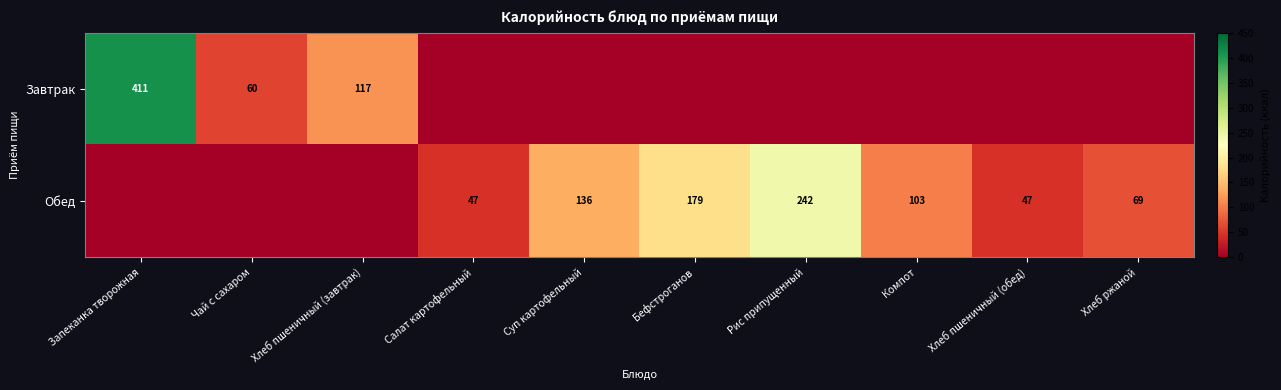

What is the sum of the Завтрак values at Запеканка творожная and Чай с сахаром?

471